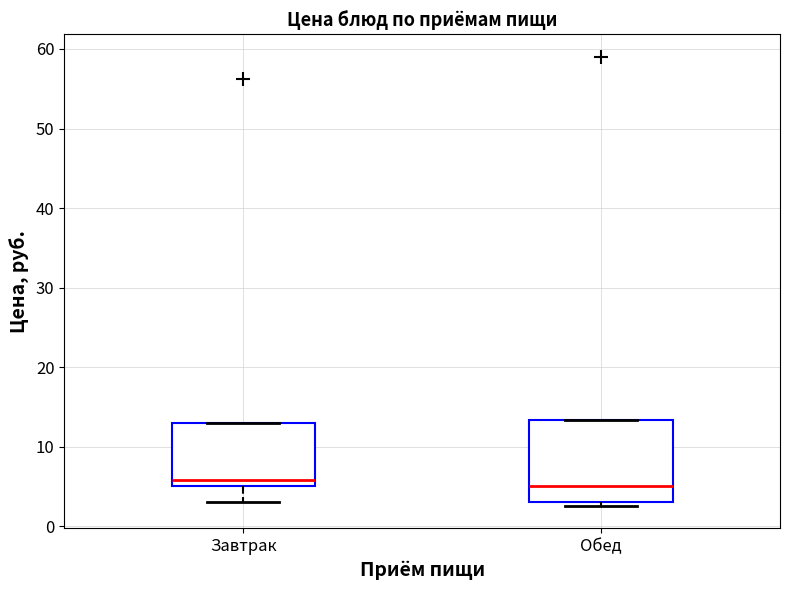

Which box is the tallest, from its lower edge to its upper edge?

Обед